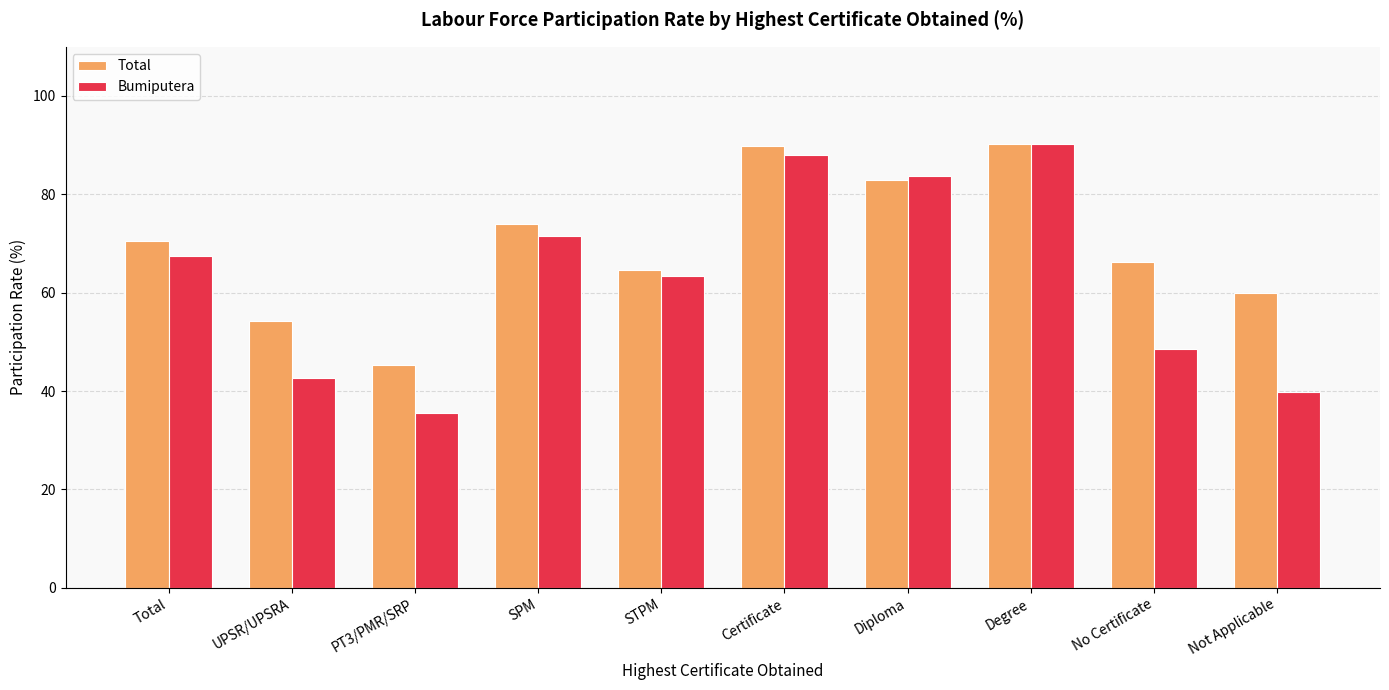

Rank the series at UPSR/UPSRA from lowest to highest value.

Bumiputera, Total